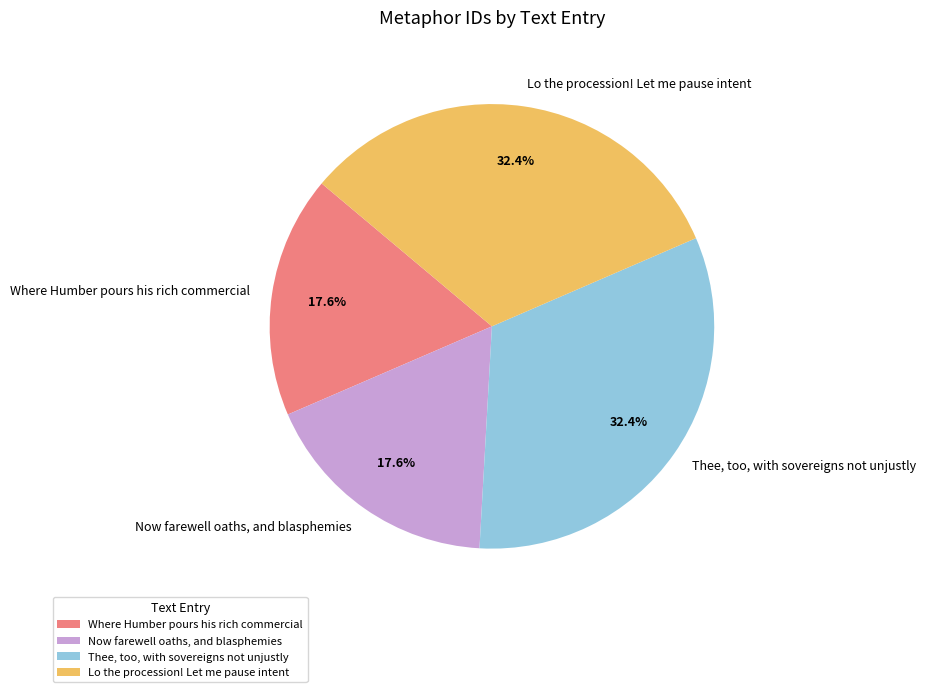

To the nearest percent, what portion does Now farewell oaths, and blasphemies represent?

18%